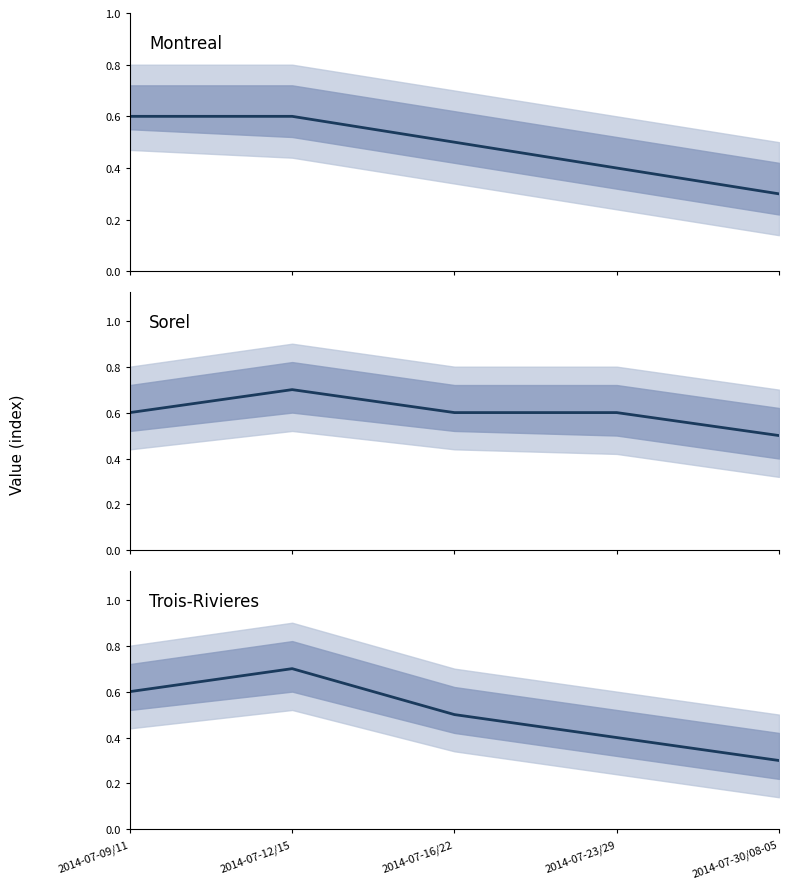

What is the average value of the Trois-Rivieres series?

0.5